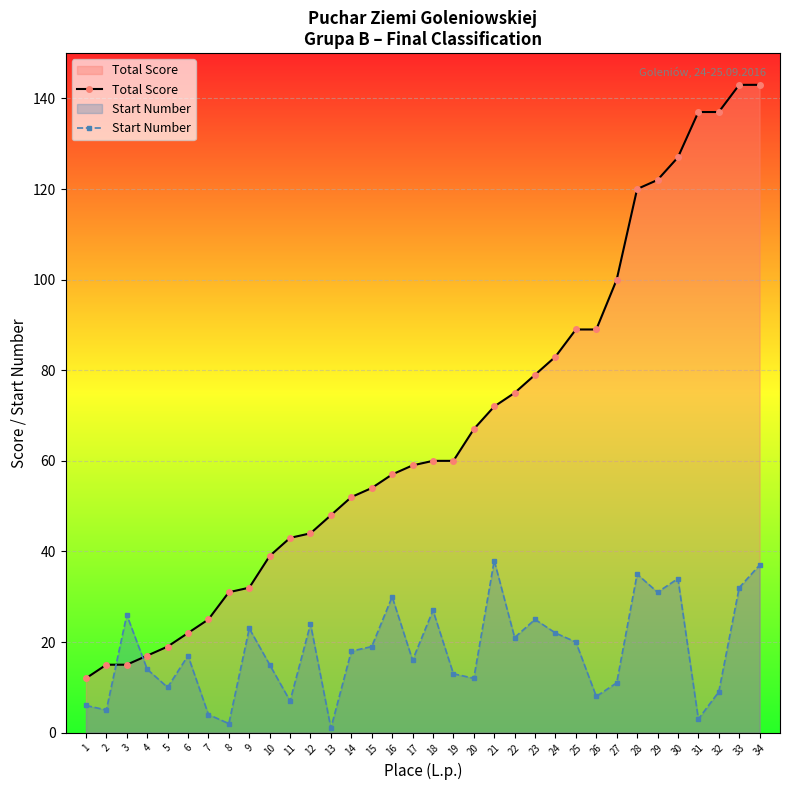

How many values in the Total Score series are below 60?

17